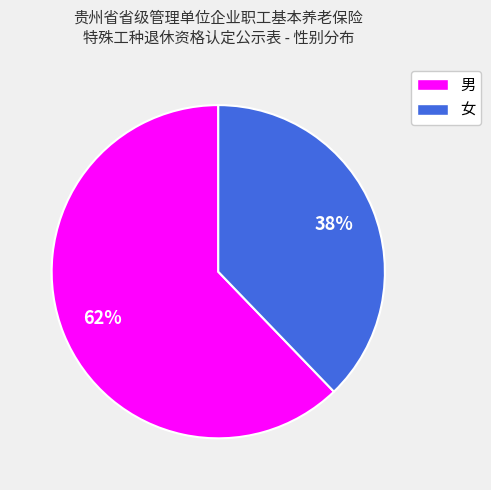

Which category accounts for the majority?

男